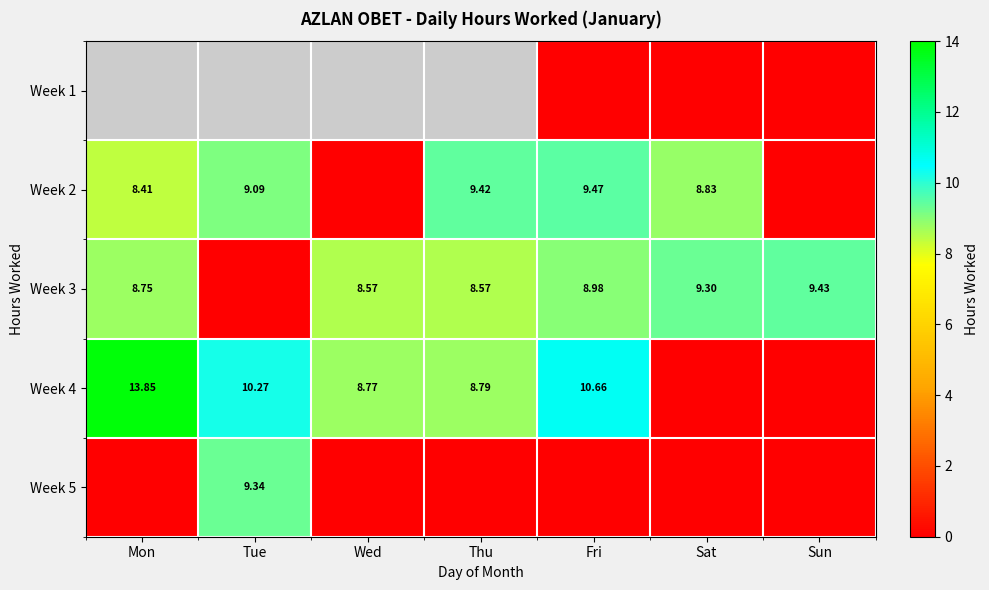

The Week 2 series shows 5.5 at Thu. True or false?

False